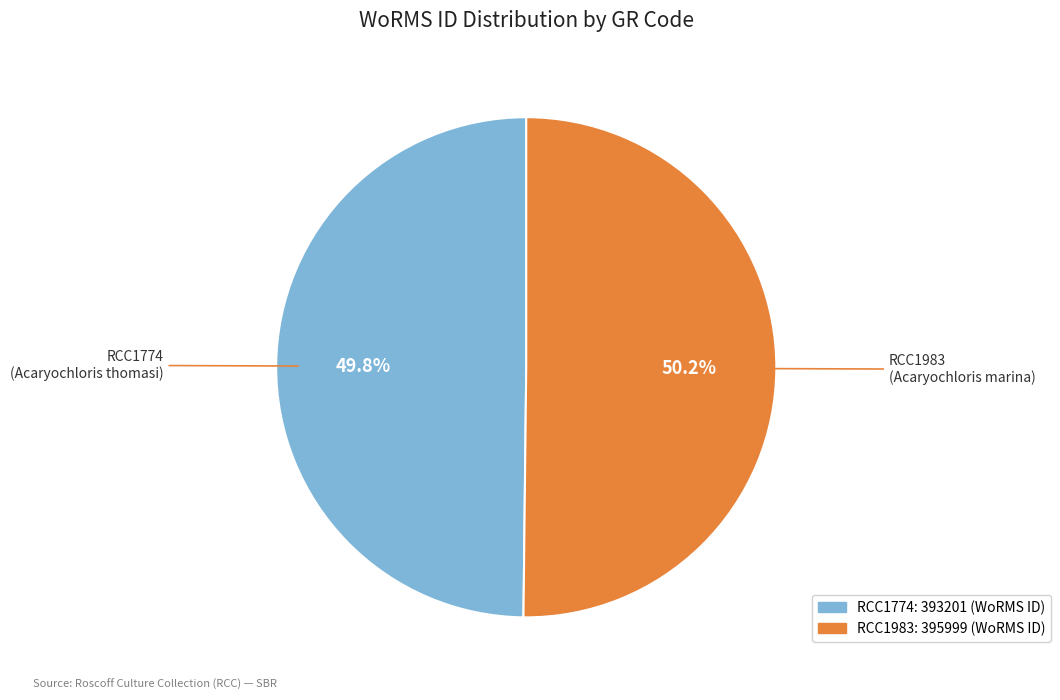

How many slices are in this pie chart?

2